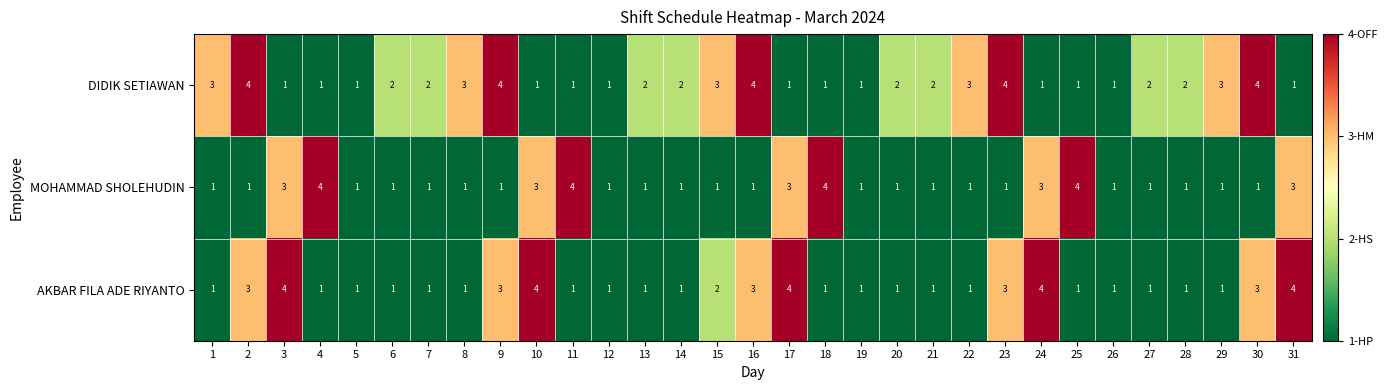

What is the difference between the maximum and minimum values in the AKBAR FILA ADE RIYANTO series?

3